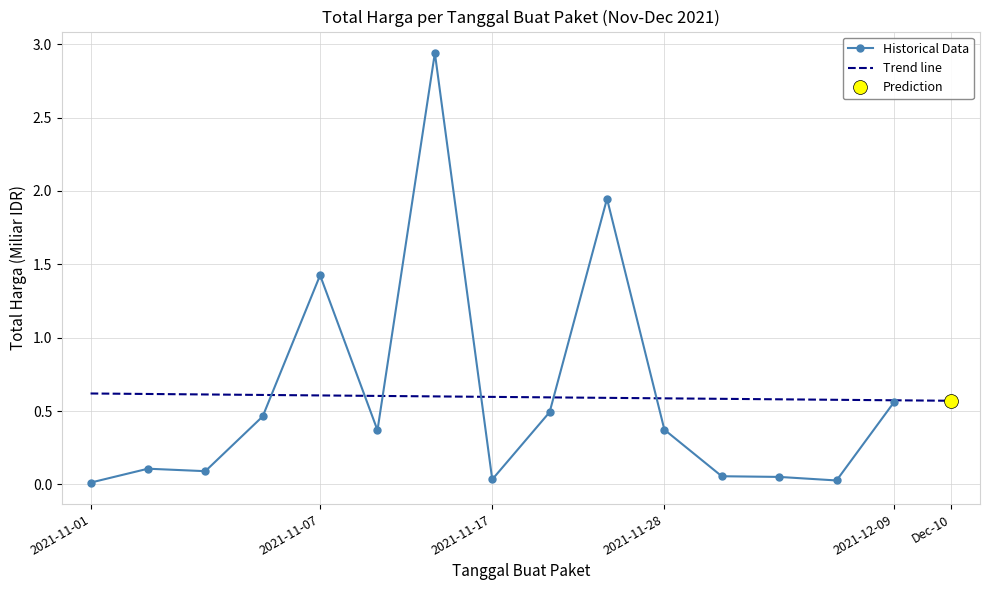

Between 6 and 2021-11-07, which is larger?

6